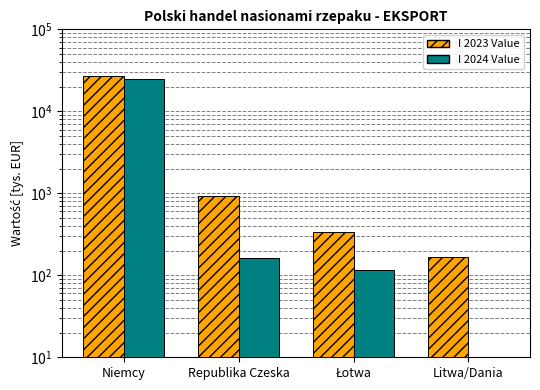

What is the minimum value for Export I 2024 Value?

0.3